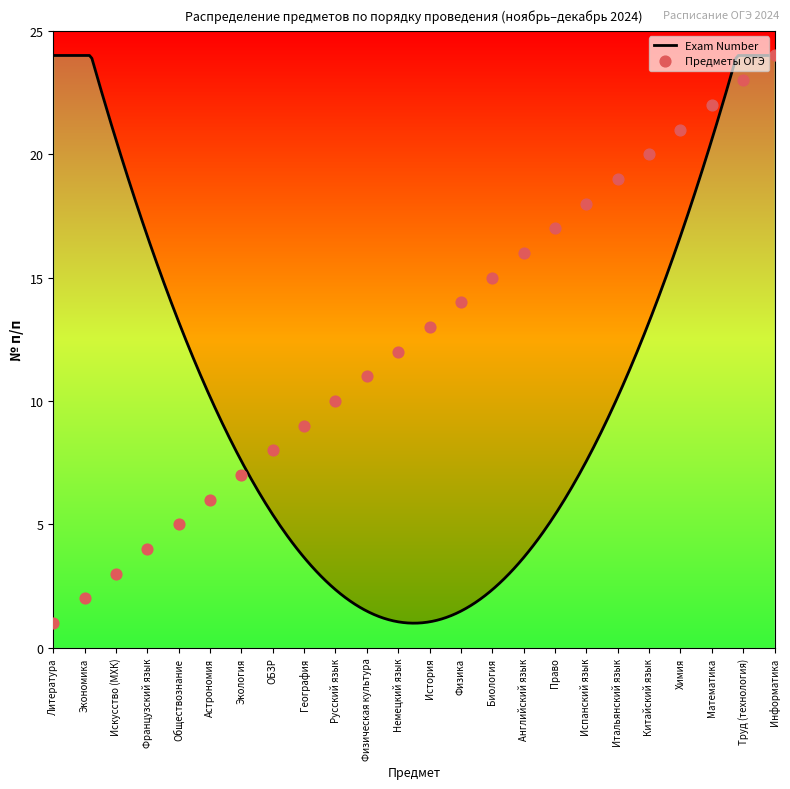

What is the ratio of the value at ОБЗР to the value at Французский язык?

2.0